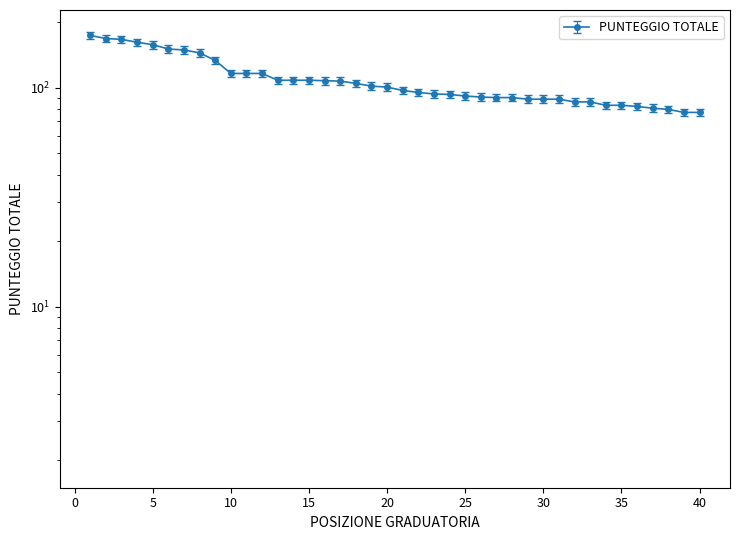

What is the difference between the maximum and second lowest values?

96.0